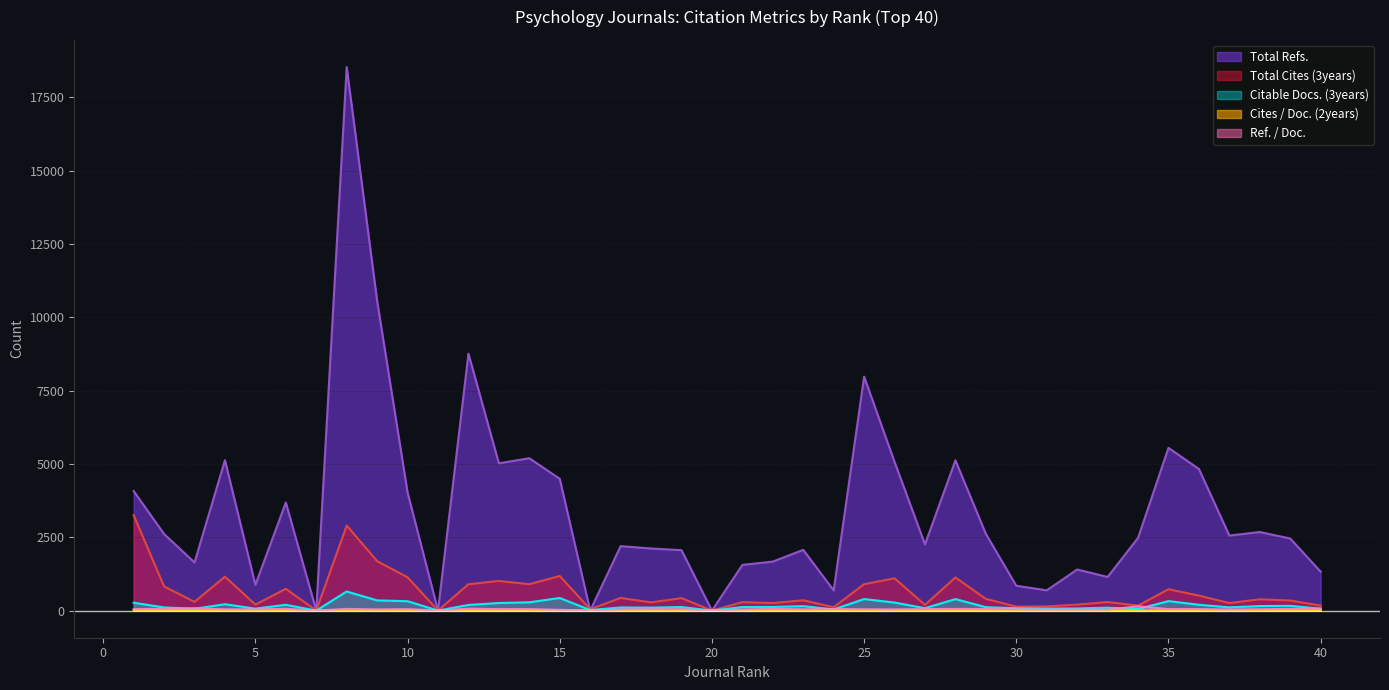

Reading left to right, extract all data points from this chart.

Total Refs.: 1=4078	2=2612	3=1640	4=5128	5=878	6=3686	7=0	8=18537	9=10563	10=4027	11=0	12=8762	13=5023	14=5196	15=4494	16=0	17=2198	18=2117	19=2060	20=0	21=1558	22=1670	23=2071	24=688	25=7979	26=5071	27=2258	28=5124	29=2616	30=847	31=690	32=1401	33=1146	34=2478	35=5548	36=4830	37=2558	38=2679	39=2457	40=1326
Total Cites (3years): 1=3255	2=824	3=296	4=1156	5=203	6=741	7=0	8=2900	9=1685	10=1136	11=0	12=898	13=1010	14=899	15=1178	16=45	17=431	18=278	19=424	20=0	21=287	22=256	23=350	24=115	25=900	26=1100	27=194	28=1129	29=398	30=135	31=142	32=203	33=291	34=167	35=727	36=510	37=256	38=384	39=342	40=170
Citable Docs. (3years): 1=268	2=107	3=60	4=217	5=66	6=196	7=0	8=651	9=346	10=319	11=0	12=191	13=258	14=282	15=428	16=18	17=105	18=100	19=120	20=0	21=121	22=123	23=150	24=40	25=392	26=273	27=81	28=390	29=115	30=80	31=67	32=72	33=98	34=51	35=323	36=198	37=109	38=153	39=161	40=63
Cites / Doc. (2years): 1=9	2=5	3=4	4=4	5=1	6=3	7=0	8=4	9=4	10=2	11=0	12=4	13=3	14=2	15=2	16=2	17=3	18=2	19=3	20=0	21=2	22=1	23=1	24=2	25=1	26=3	27=1	28=2	29=2	30=1	31=2	32=2	33=2	34=2	35=1	36=1	37=1	38=1	39=2	40=2
Ref. / Doc.: 1=46	2=63	3=78	4=43	5=41	6=59	7=0	8=56	9=39	10=49	11=0	12=64	13=49	14=49	15=25	16=0	17=41	18=45	19=47	20=0	21=37	22=55	23=43	24=52	25=43	26=40	27=49	28=56	29=53	30=42	31=32	32=37	33=32	34=145	35=49	36=50	37=37	38=44	39=57	40=63